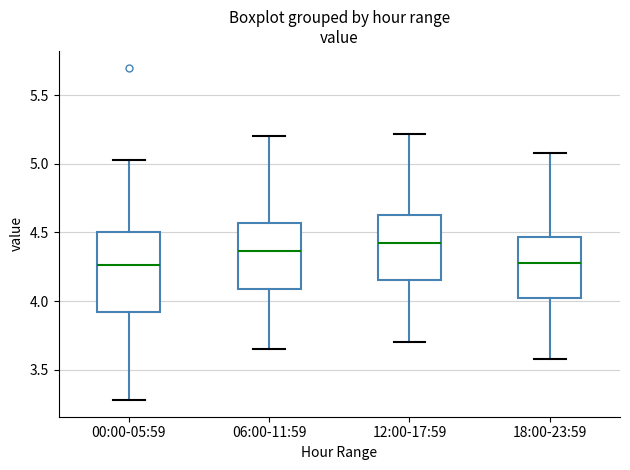

Which box has the highest median line?

12:00-17:59